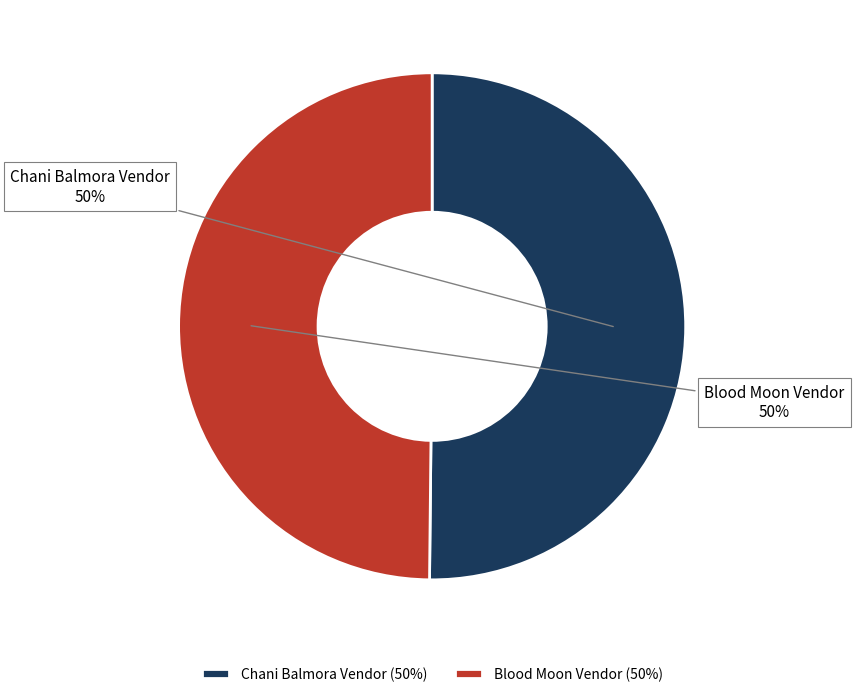

Is the sum of Blood Moon Vendor and Chani Balmora Vendor greater than half?

Yes